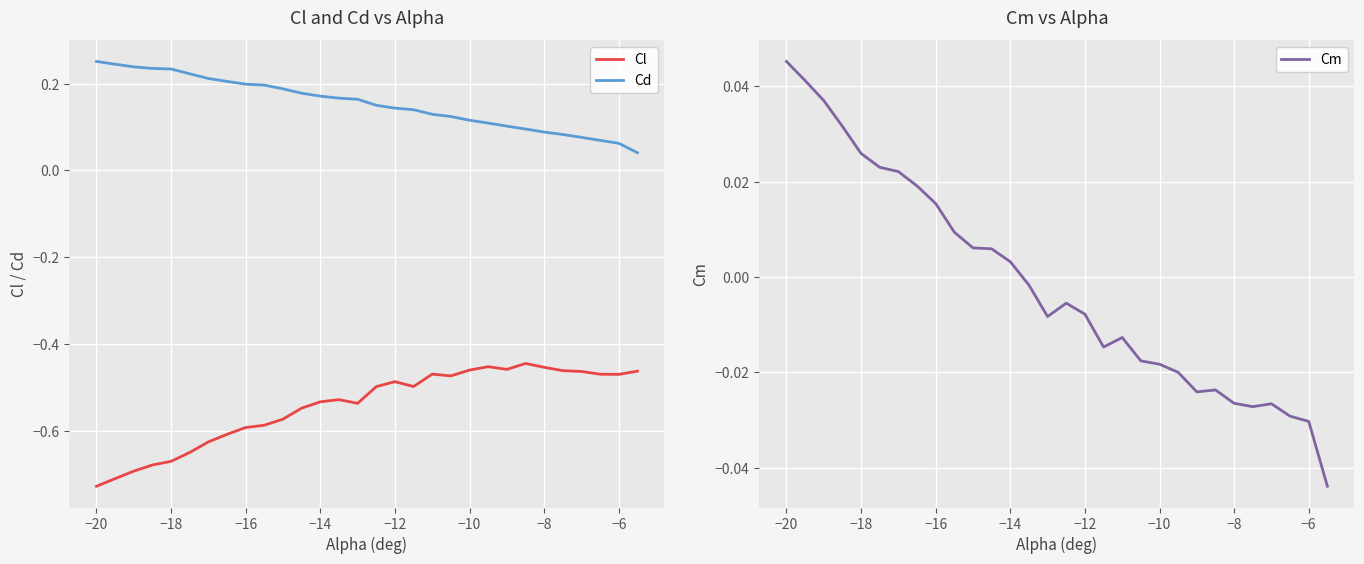

In Cm, how many points are lower than both neighbors (excluding endpoints)?

4